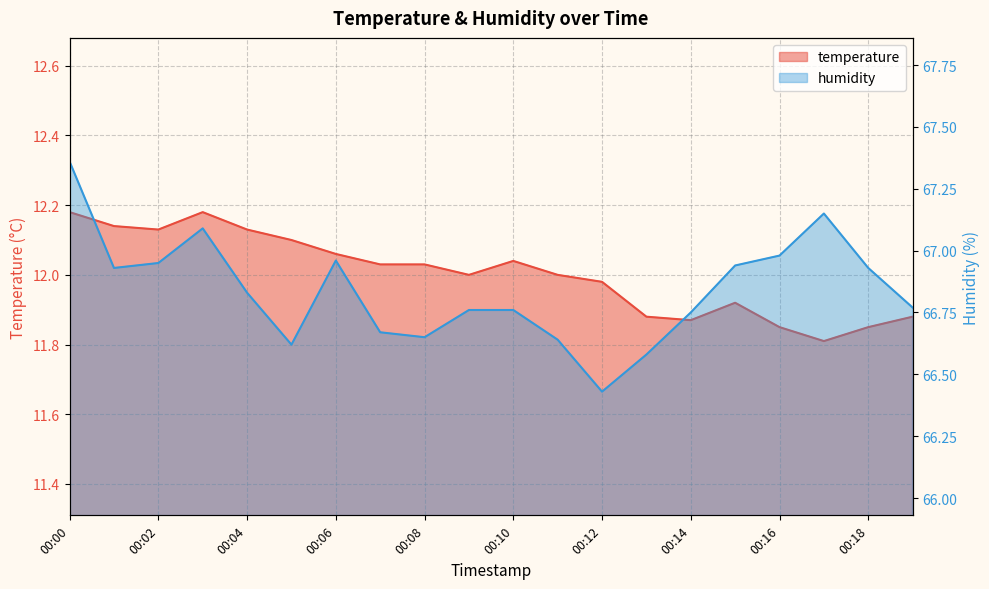

Reading left to right, transcribe all the data shown in this chart.

temperature: 12.2	12.1	12.1	12.2	12.1	12.1	12.1	12.0	12.0	12.0	12.0	12.0	12.0	11.9	11.9	11.9	11.8	11.8	11.8	11.9
humidity: 67.4	66.9	67.0	67.1	66.8	66.6	67.0	66.7	66.7	66.8	66.8	66.6	66.4	66.6	66.8	66.9	67.0	67.2	66.9	66.8